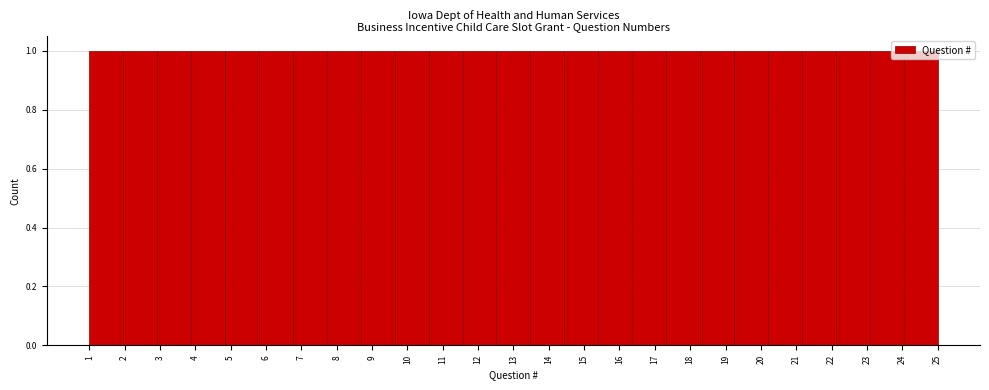

Reading left to right, list every bar in this chart as the range it spans on the x-axis followed by its height. Neither the bar edges nor the heights are printed on the chart, so give them approximately, as read against the axes.

1.00 to 1.96: 1
1.96 to 2.92: 1
2.92 to 3.88: 1
3.88 to 4.84: 1
4.84 to 5.80: 1
5.80 to 6.76: 1
6.76 to 7.72: 1
7.72 to 8.68: 1
8.68 to 9.64: 1
9.64 to 10.60: 1
10.60 to 11.56: 1
11.56 to 12.52: 1
12.52 to 13.48: 1
13.48 to 14.44: 1
14.44 to 15.40: 1
15.40 to 16.36: 1
16.36 to 17.32: 1
17.32 to 18.28: 1
18.28 to 19.24: 1
19.24 to 20.20: 1
20.20 to 21.16: 1
21.16 to 22.12: 1
22.12 to 23.08: 1
23.08 to 24.04: 1
24.04 to 25.00: 1